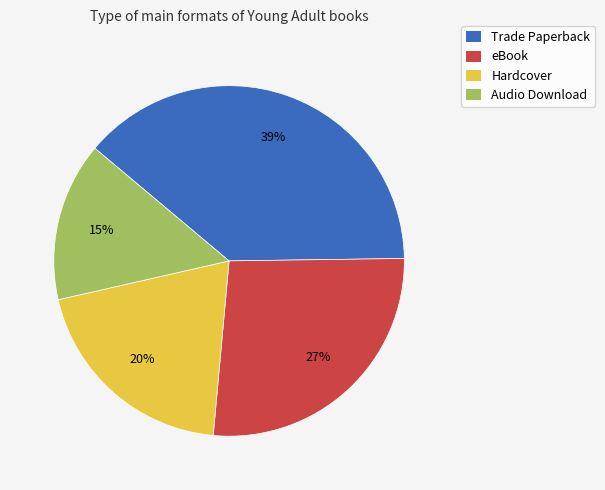

What is the smallest slice in the pie chart?

Audio Download